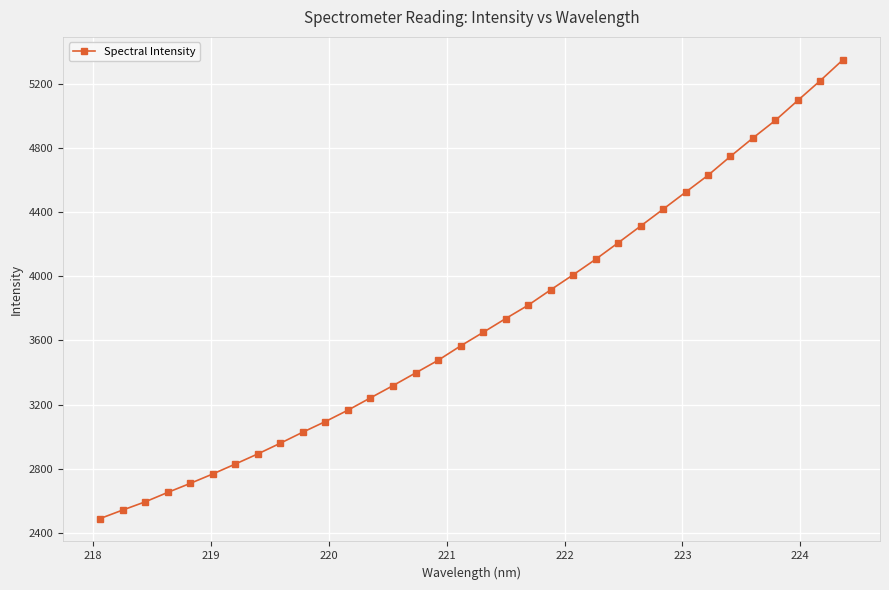

What is the value of the 2nd point from the left?

2543.3